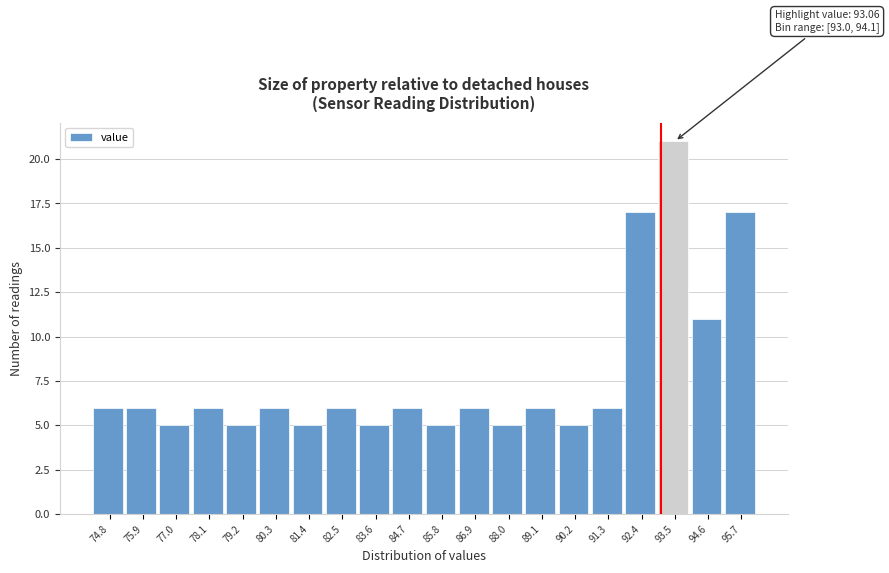

Over which range of the x-axis is the bar tallest?

93.0 to 94.0